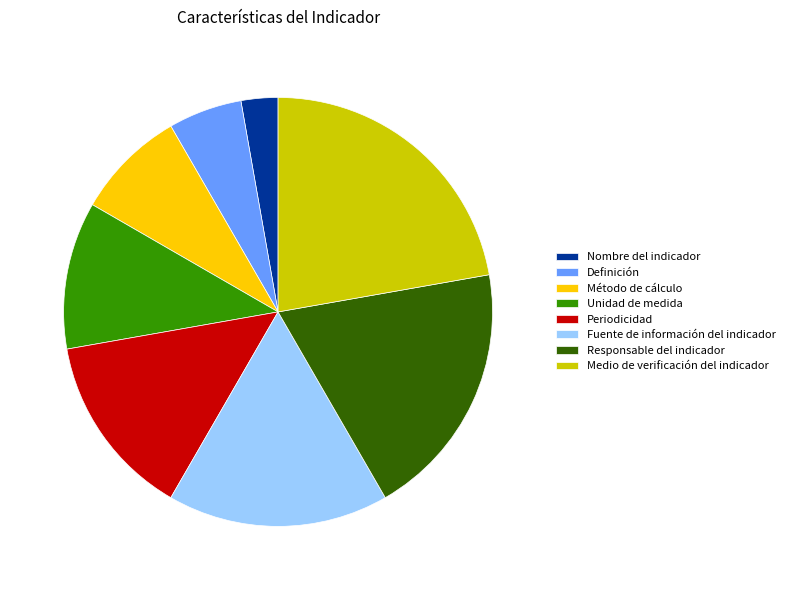

True or false: Método de cálculo accounts for 1% of the total.

False